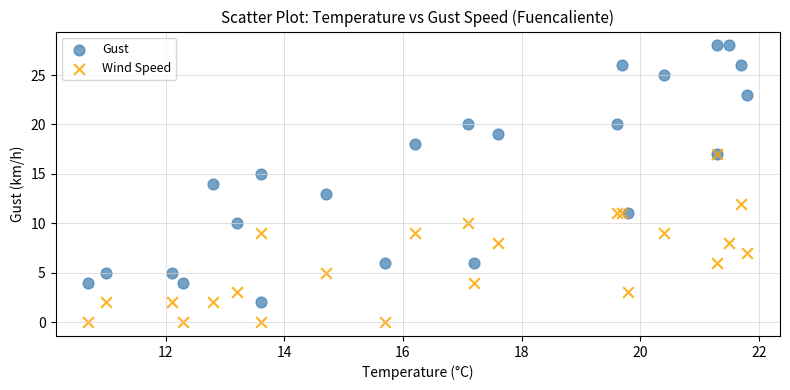

Which series reaches the maximum Y coordinate?

Gust